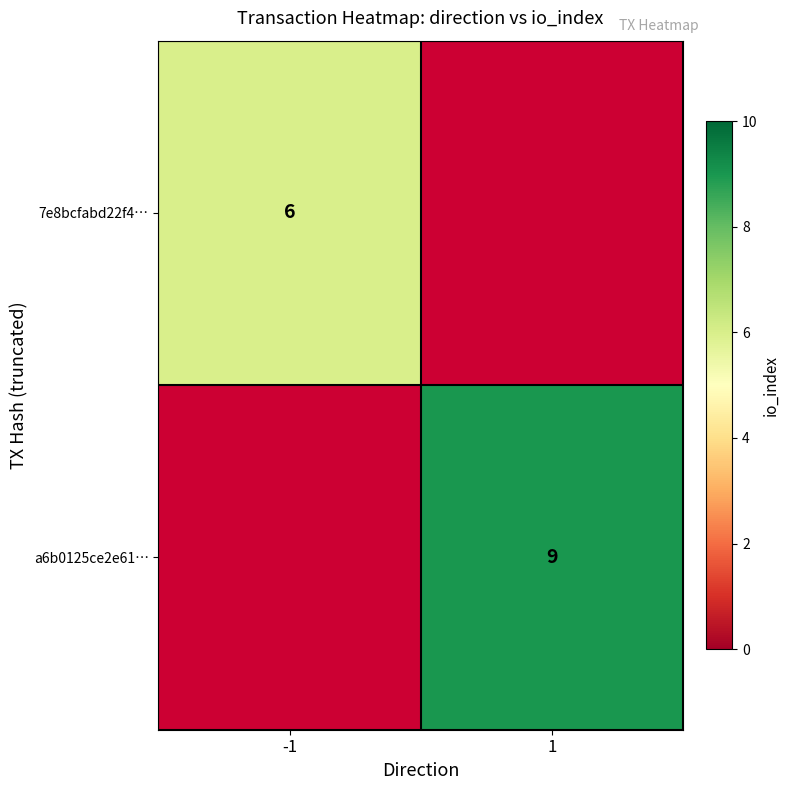

True or false: 7e8bcfabd22f4… has a value of 6 at -1.

True